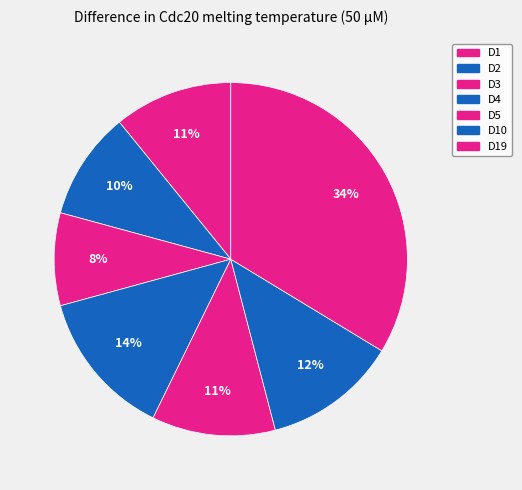

To the nearest percent, what is the average slice percentage?

14%